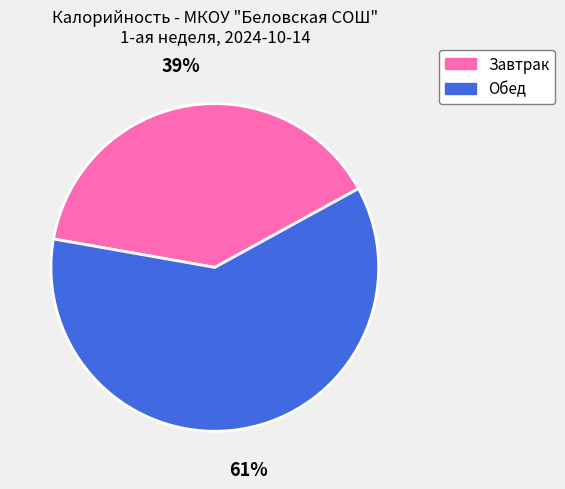

Is it true that Завтрак is 39% of the pie?

True